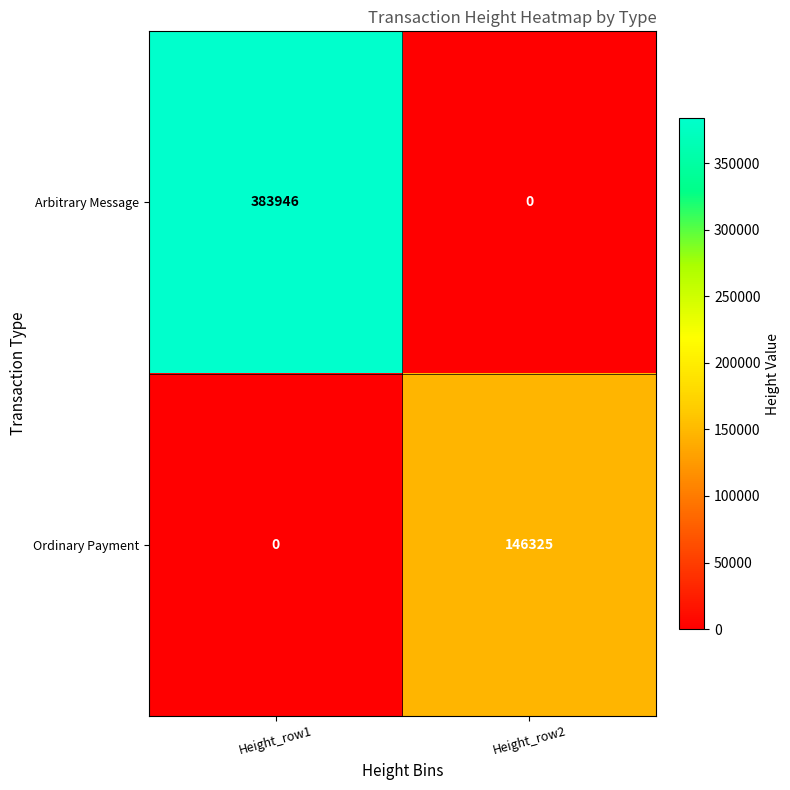

Which series changed the most between Height_row1 and Height_row2?

Arbitrary Message